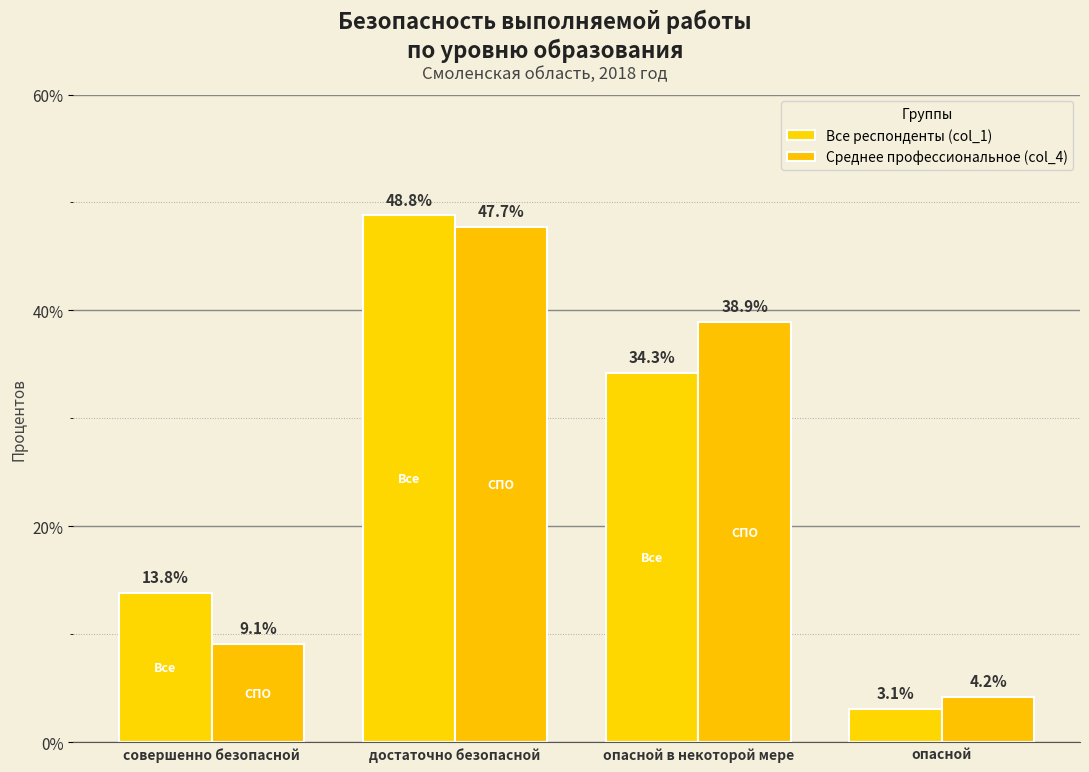

Which series changed the most between совершенно безопасной and опасной?

Все респонденты (col_1)